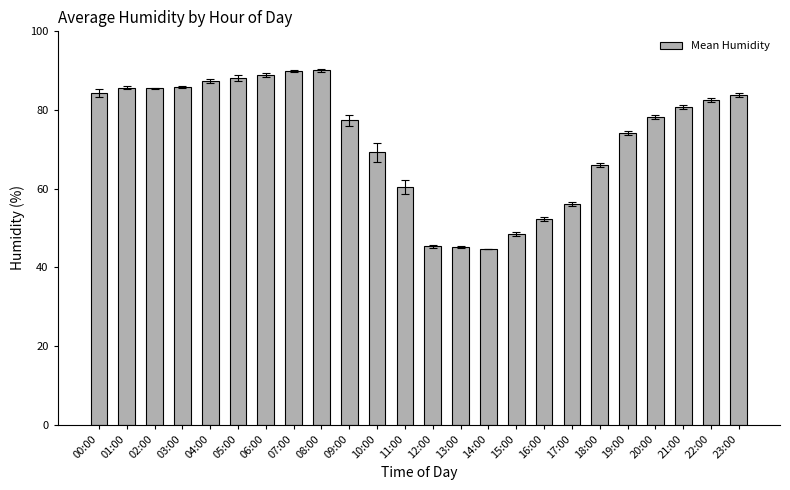

What position from the left is 00:00?

1